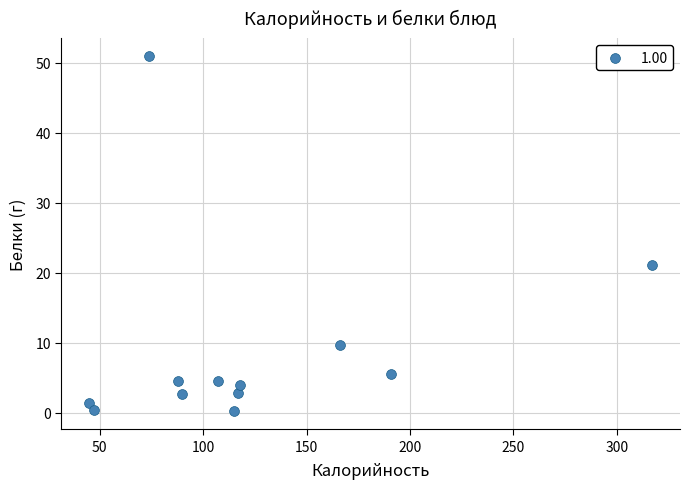

What Y value in the scatter plot is closest to 25?

21.1